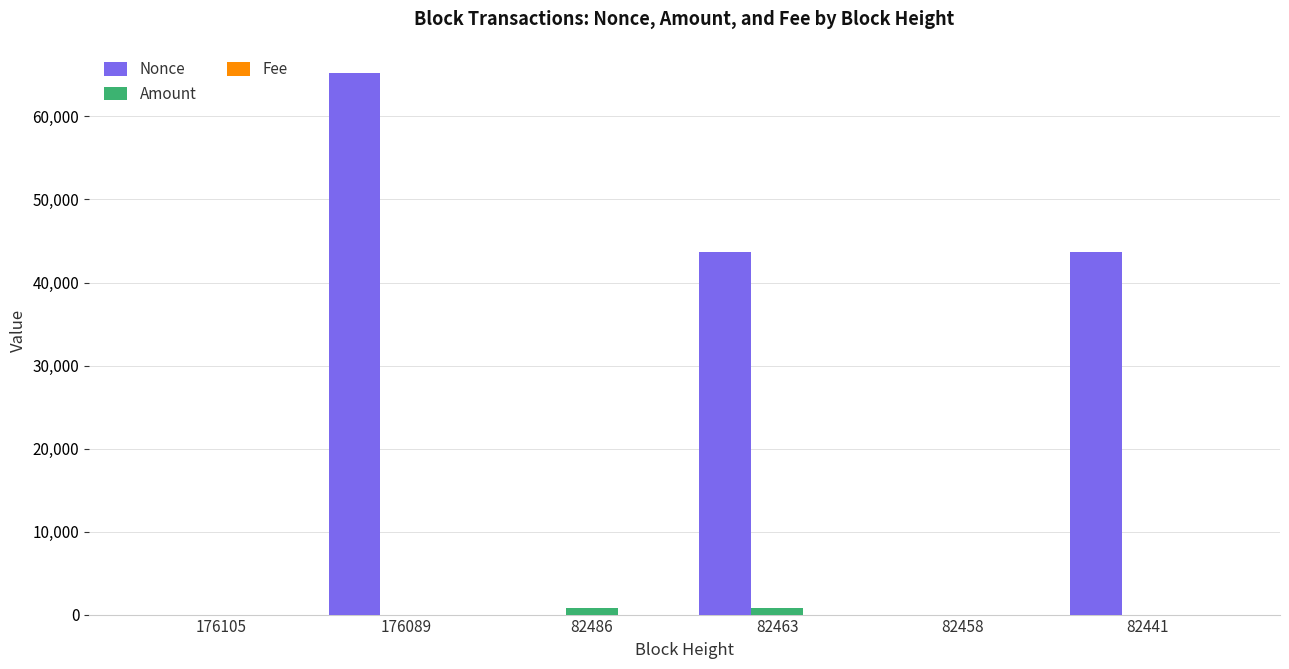

How many distinct data groups are displayed?

3